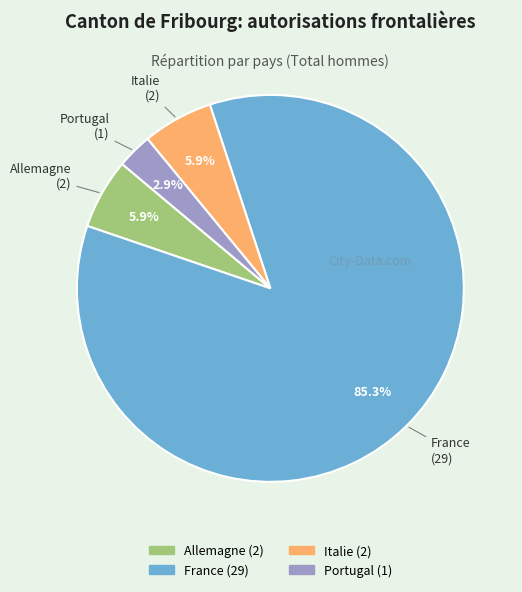

The Allemagne slice represents 6% of the pie. True or false?

True